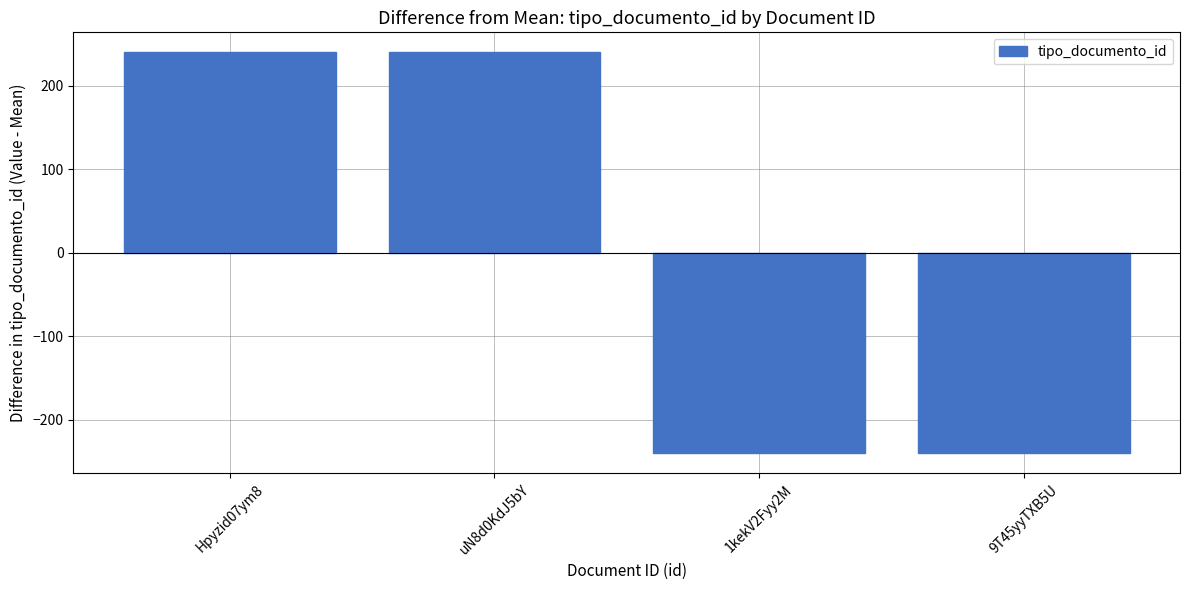

Is it true that the value at Hpyzid07ym8 is 431?

False